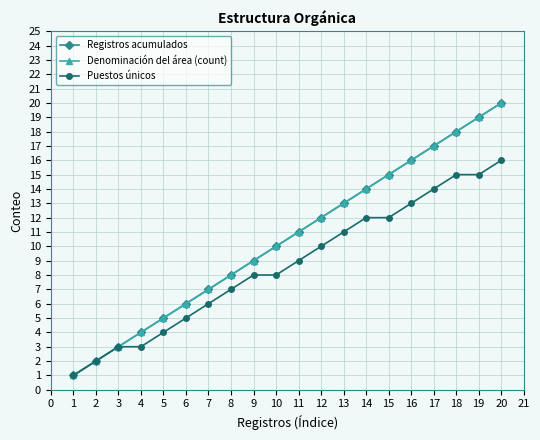

What is the lowest value of the Registros acumulados series?

1